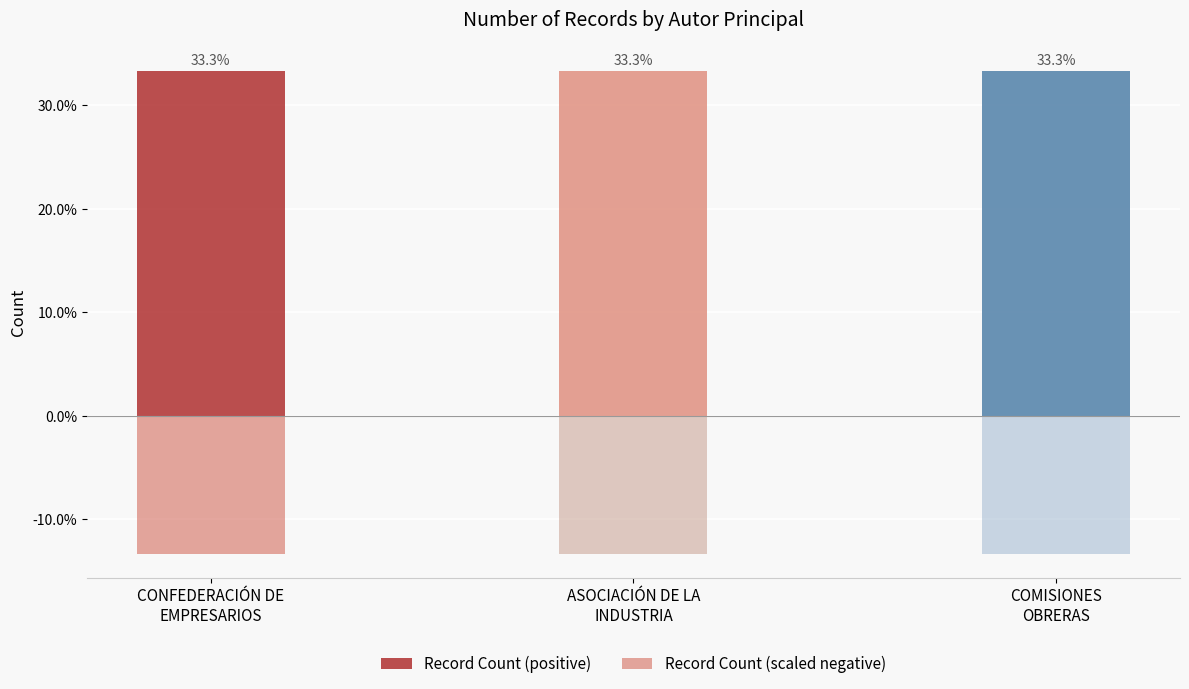

How many bars are there in each group?

2